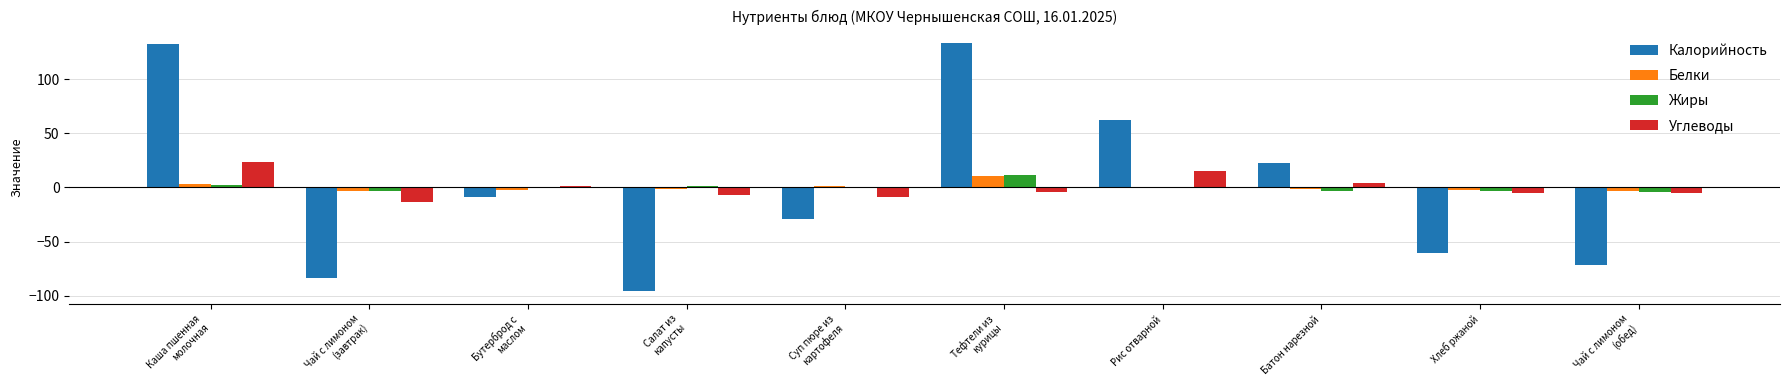

Is it true that Калорийность equals -31.1 at Хлеб ржаной?

False